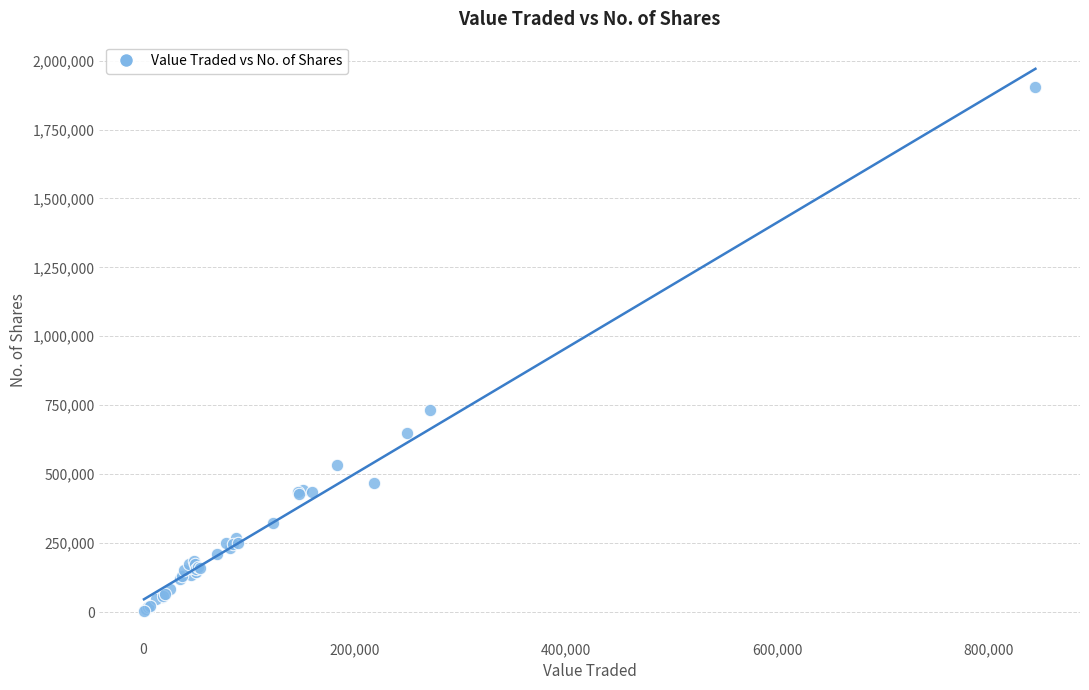

What Y value in the scatter plot is closest to 952581?

734104